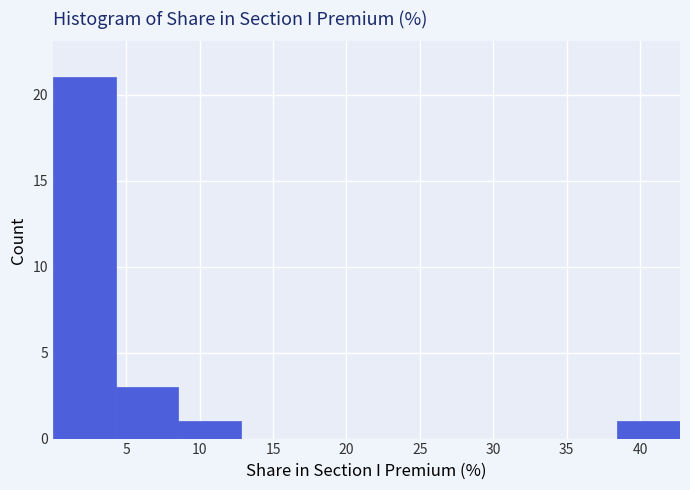

Reading left to right, list every bar in this chart as the range it spans on the x-axis followed by its height. Neither the bar edges nor the heights are printed on the chart, so give them approximately, as read against the axes.

0.0 to 4.5: 21
4.5 to 8.5: 3
8.5 to 13.0: 1
13.0 to 17.0: 0
17.0 to 21.5: 0
21.5 to 25.5: 0
25.5 to 30.0: 0
30.0 to 34.0: 0
34.0 to 38.5: 0
38.5 to 42.5: 1